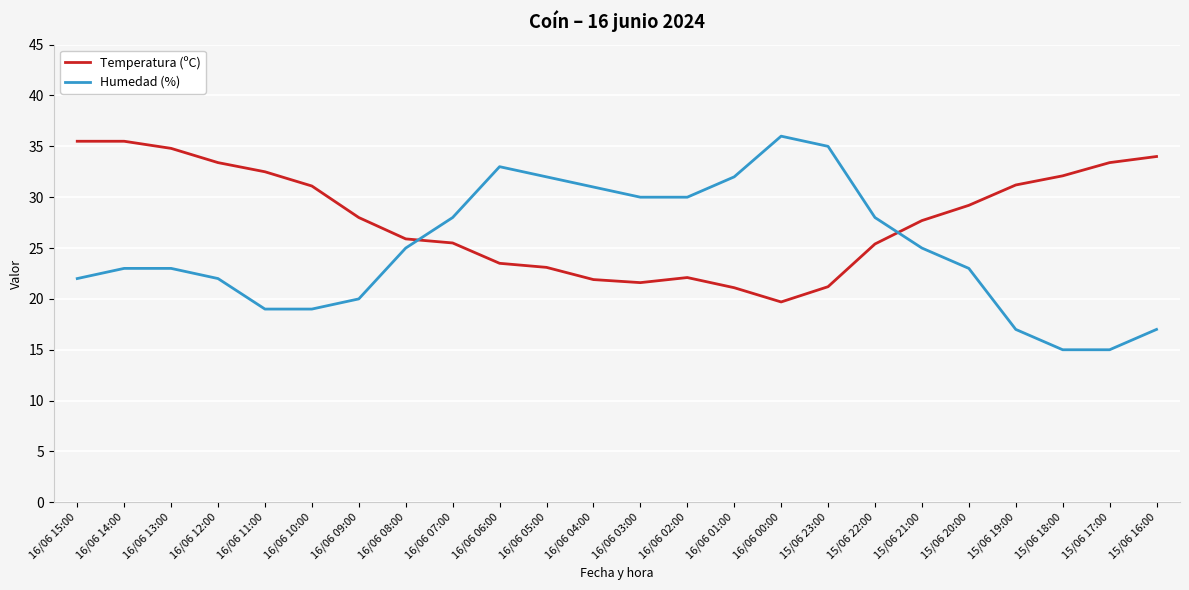

What is the difference between the Humedad (%) values at 15/06 18:00 and 15/06 16:00?

2.0